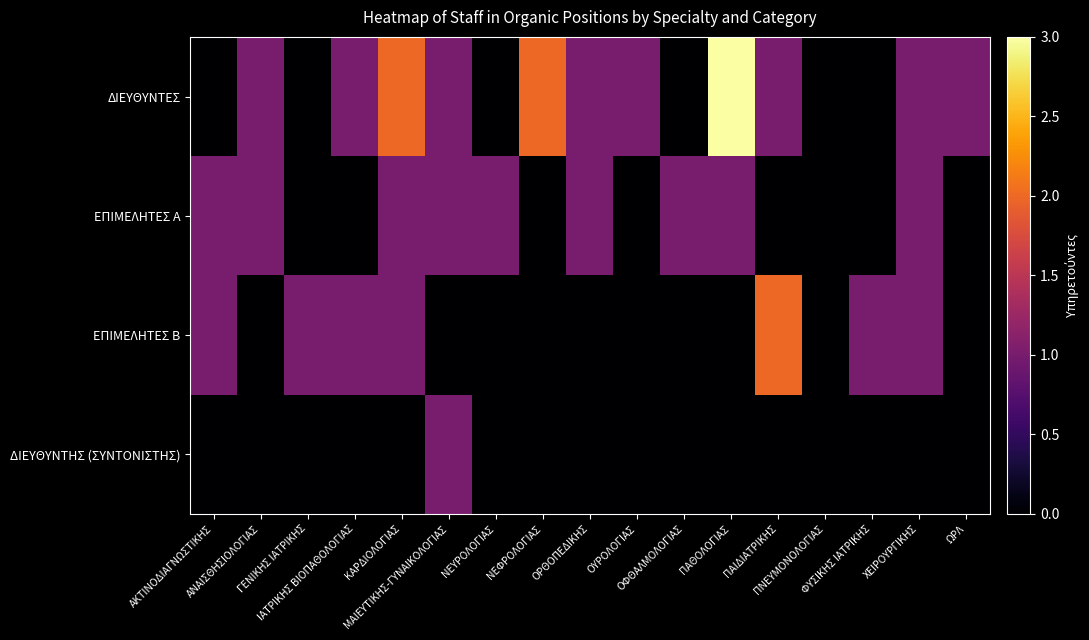

What is the total value across all series at ΝΕΥΡΟΛΟΓΙΑΣ?

1